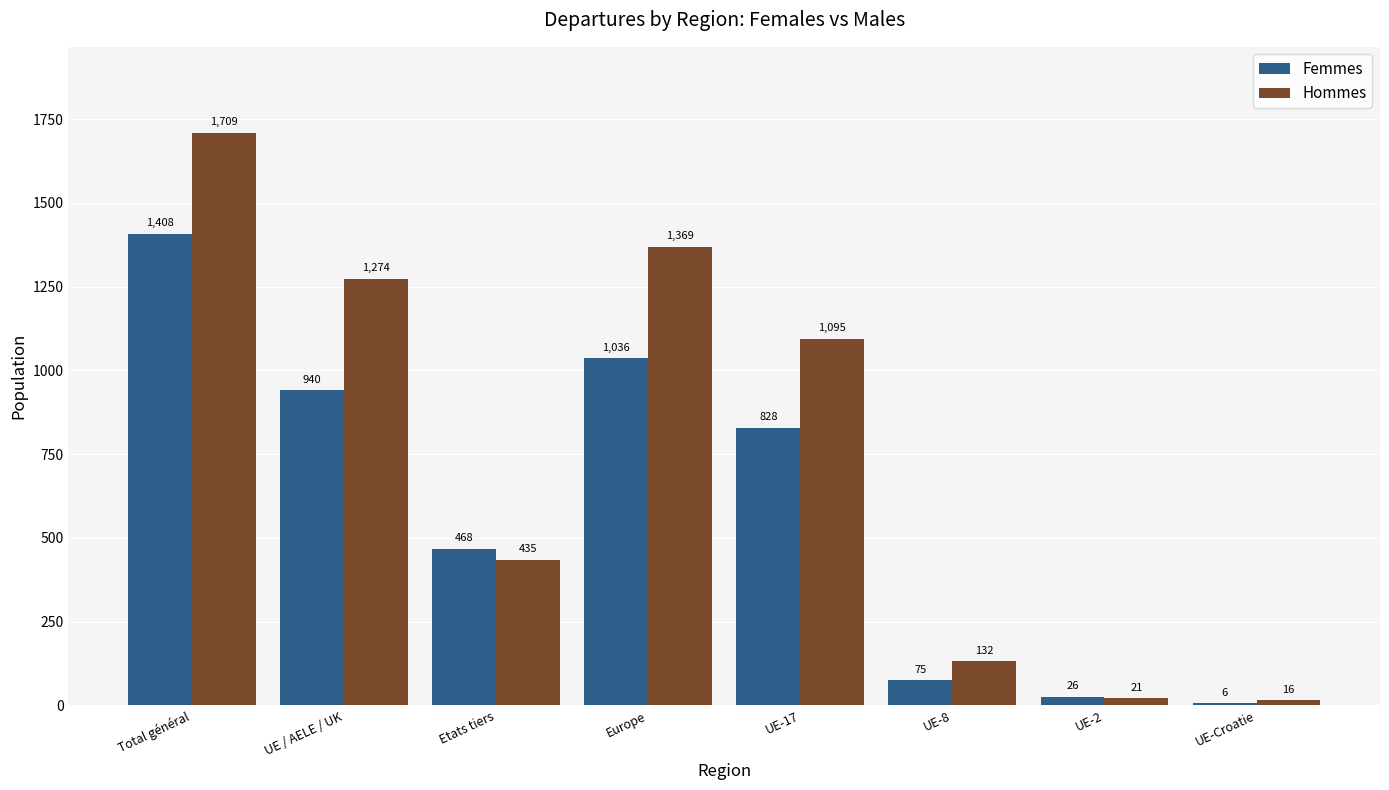

What is the greatest value displayed?

1709